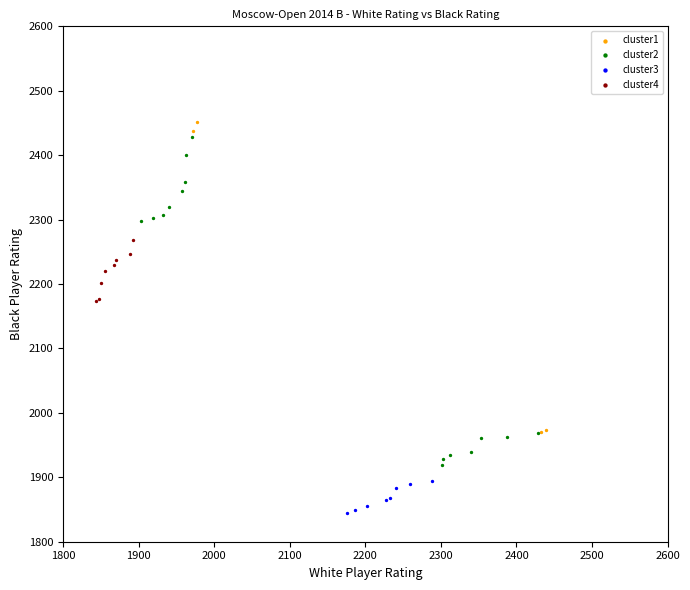

Which series contains the lowest Y value?

cluster3